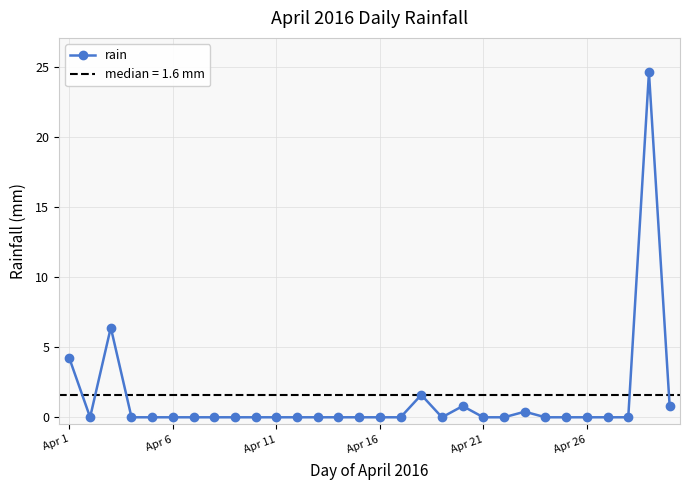

True or false: rain has more than 1 interior local peaks.

True